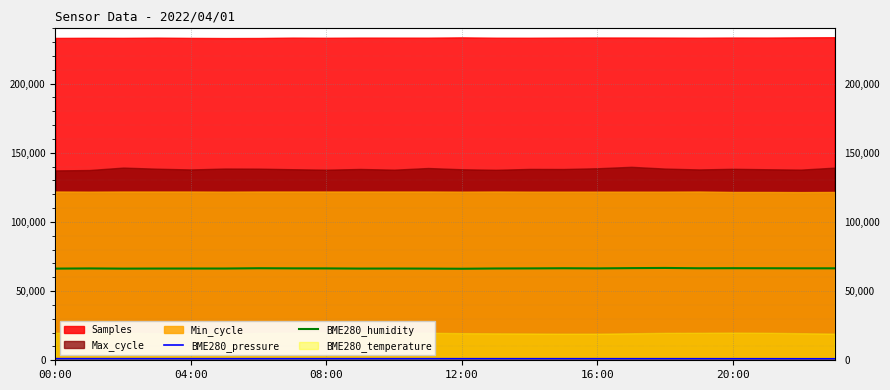

What is the highest value of the BME280_humidity series?

66750.0